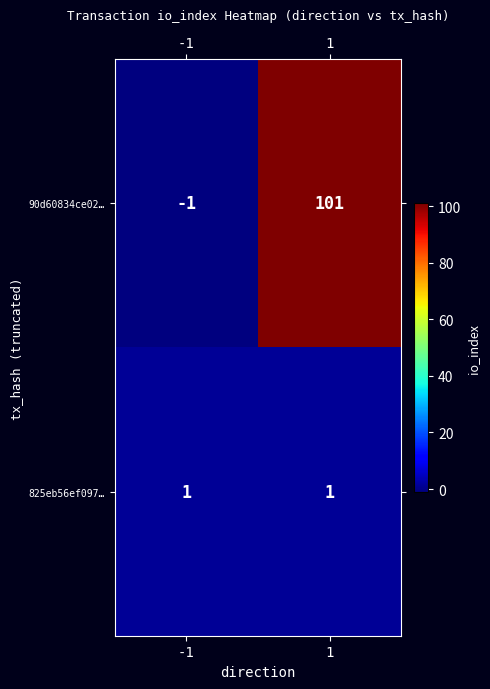

Which series changed the most between -1 and 1?

90d60834ce02…